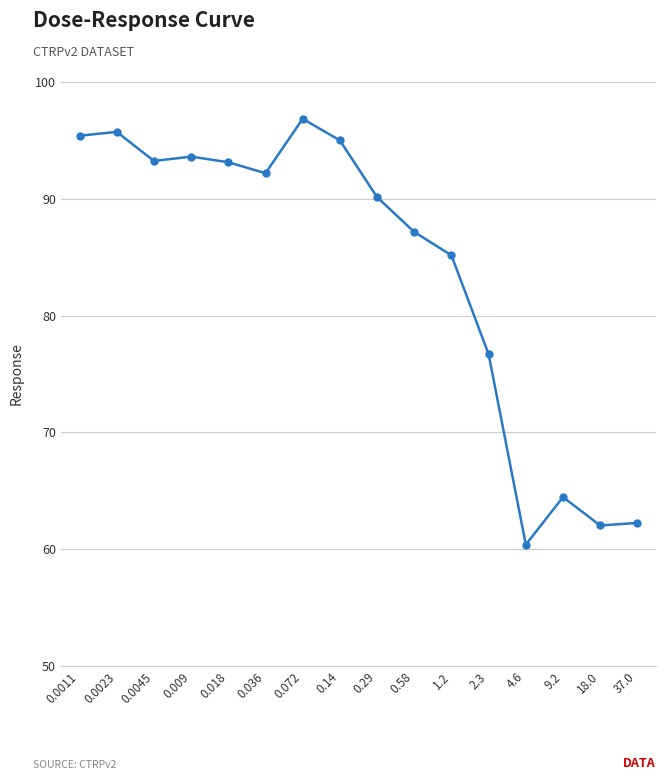

True or false: the data shows 26.6 at 18.0.

False